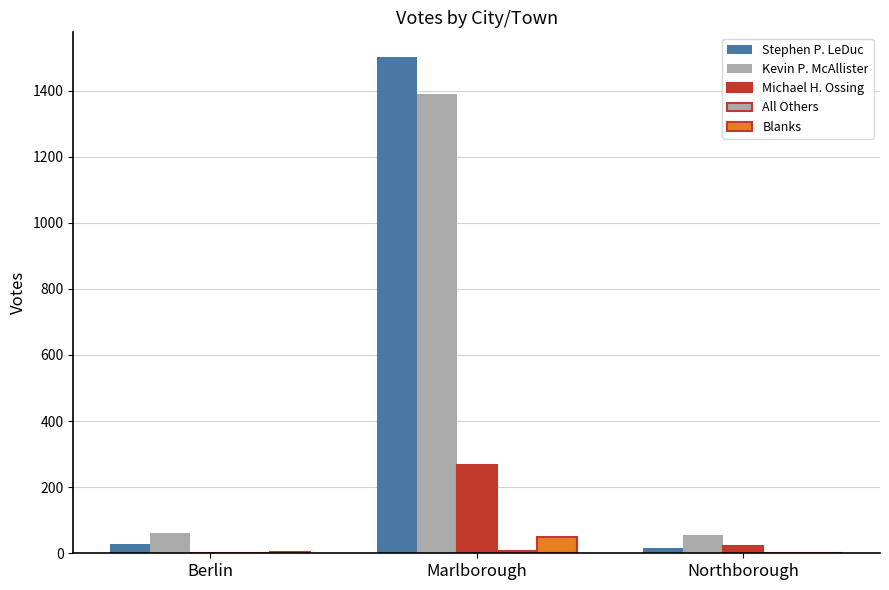

What is the sum of the Blanks values at Northborough and Berlin?

4